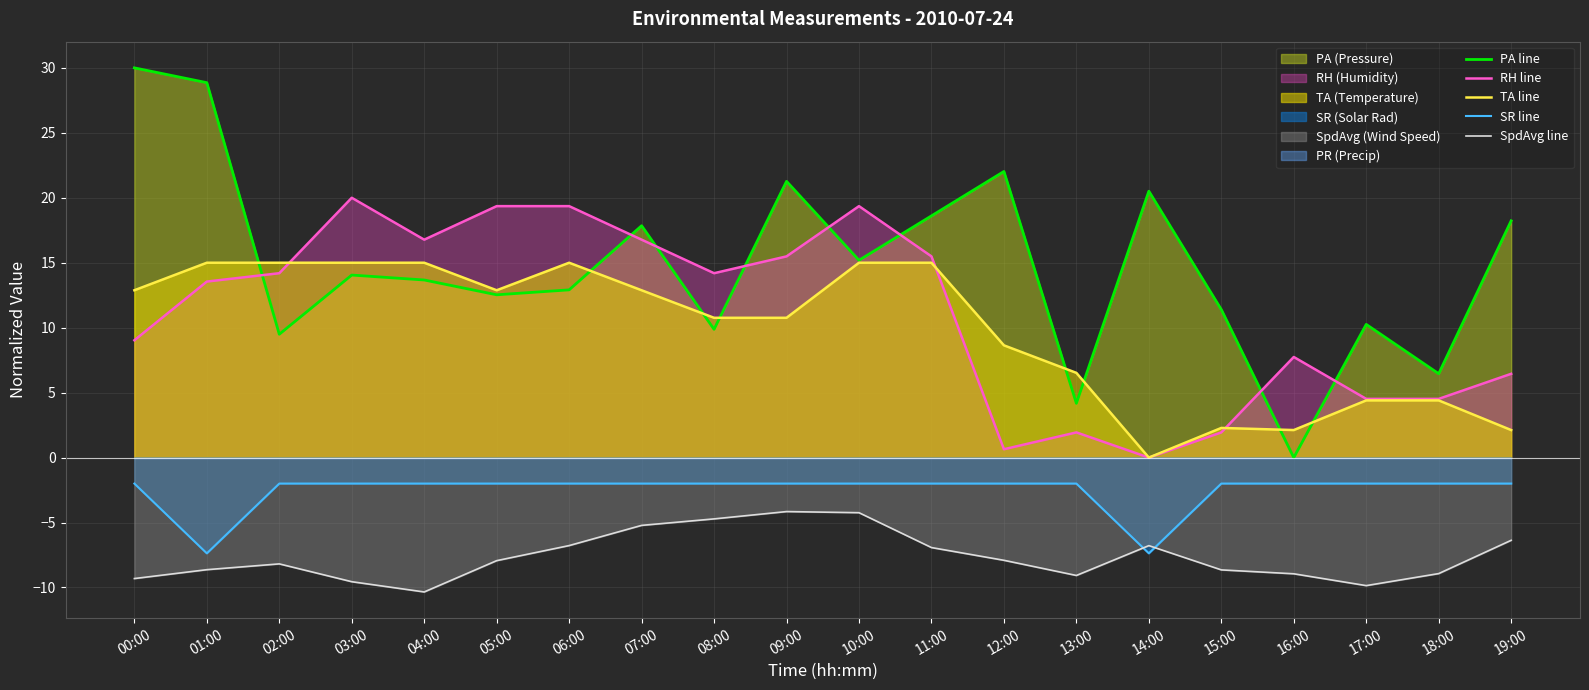

Where is the first local maximum for RH line?

03:00